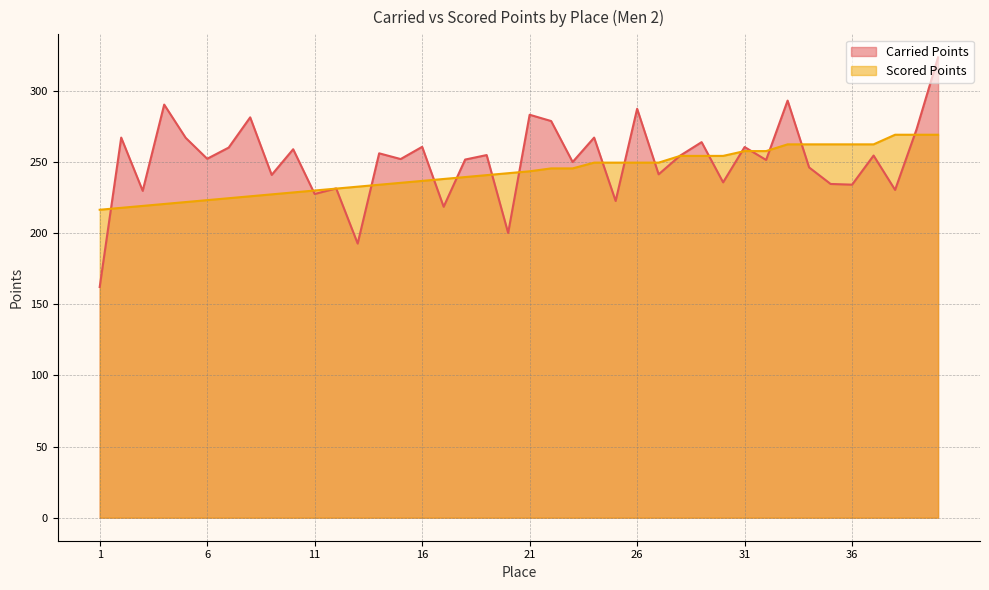

Which category has the lowest value in the Carried Points series?

1